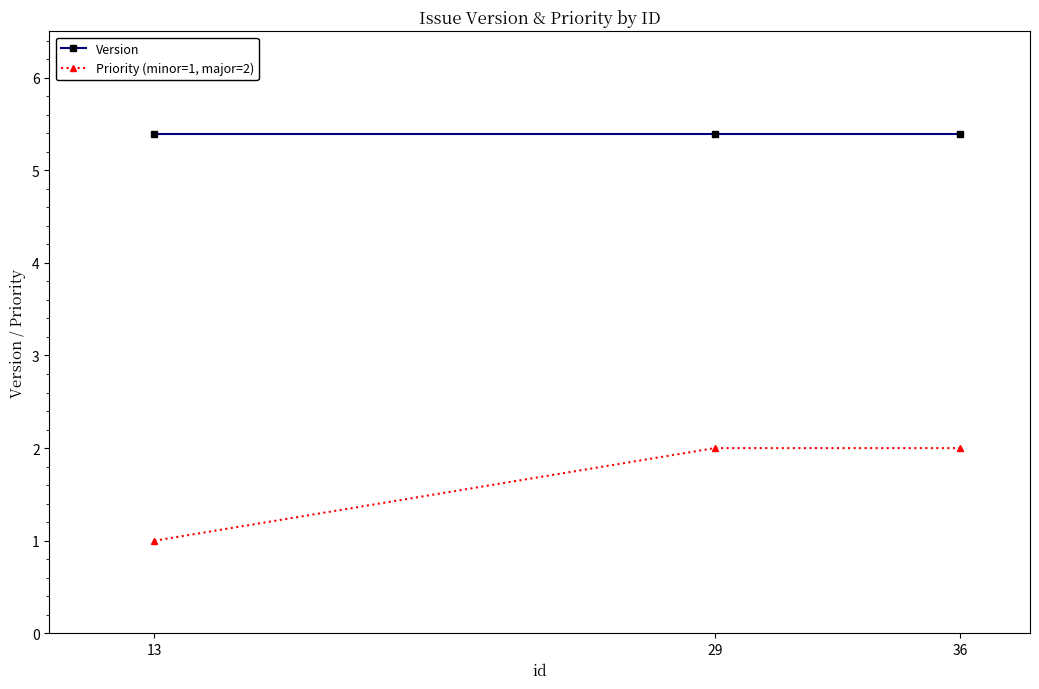

Reading right to left, what are all the values shown in this chart?

Version: 5.4	5.4	5.4
Priority (minor=1, major=2): 2.0	2.0	1.0